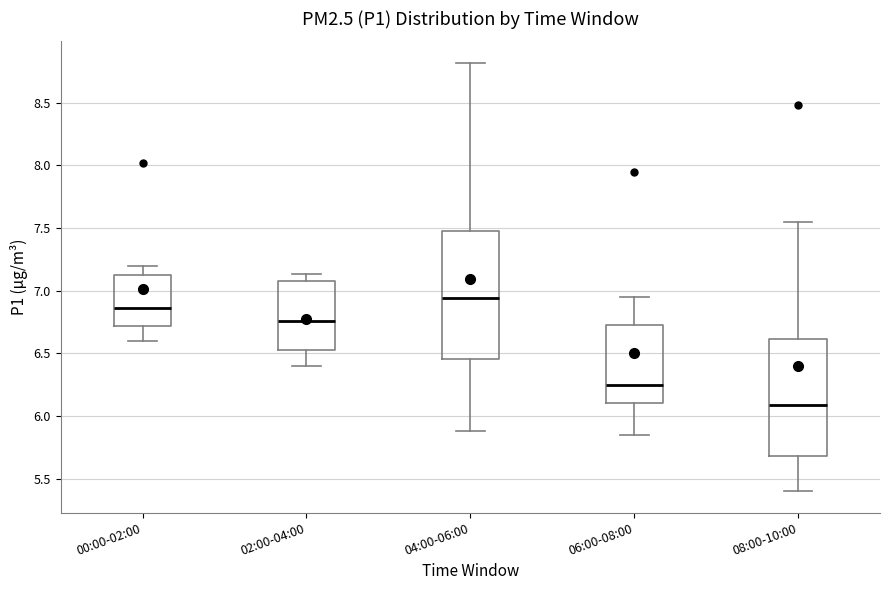

Where is the lower edge of the box for 04:00-06:00 on the y-axis? The values are not printed on the chart, so give them approximately, as read against the axis.

6.45